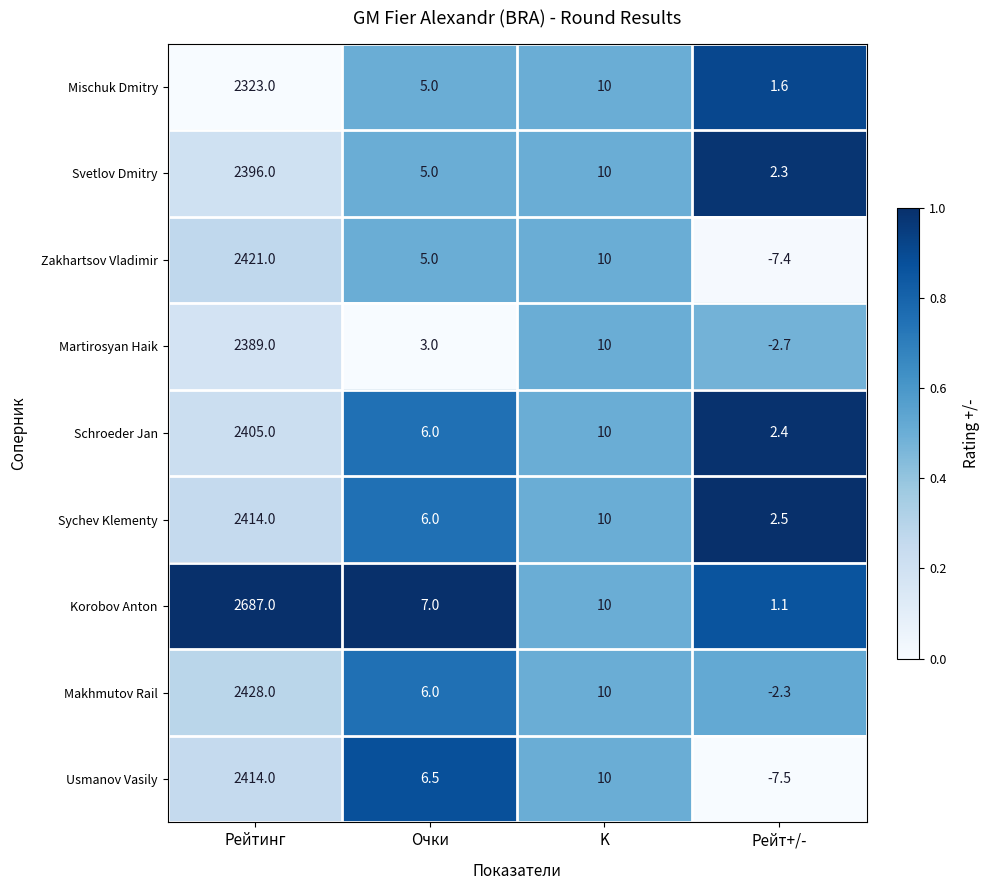

What is the difference between the maximum and second lowest values in the Svetlov Dmitry series?

2391.0